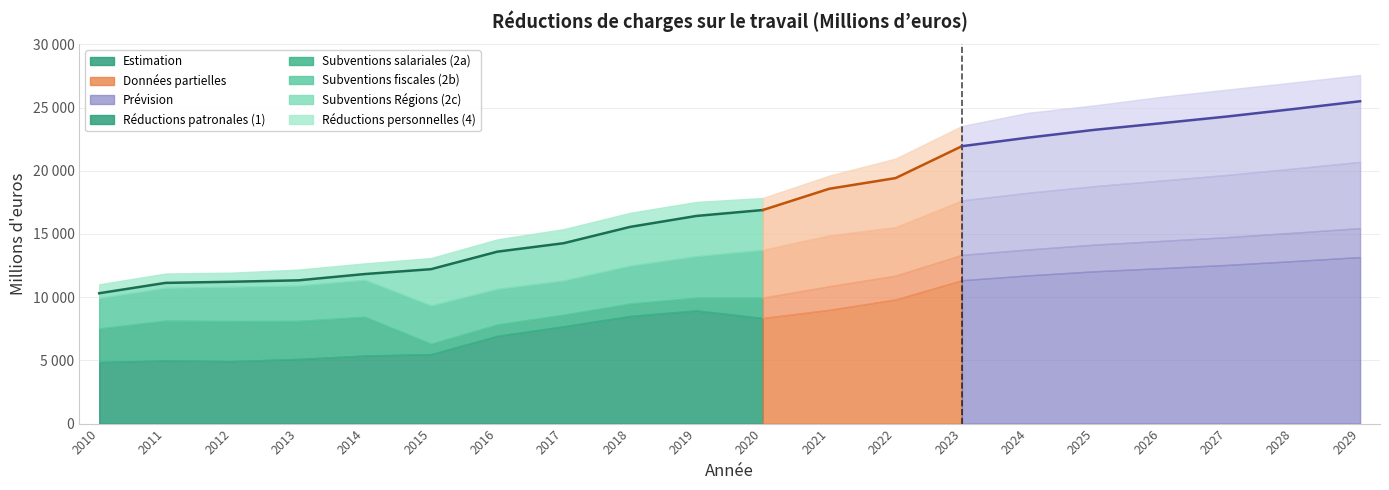

List the series in order of their peak value, lowest first.

Réductions personnelles (4), Subventions salariales (2a), Subventions Régions (2c), Subventions fiscales (2b), Réductions patronales (1)